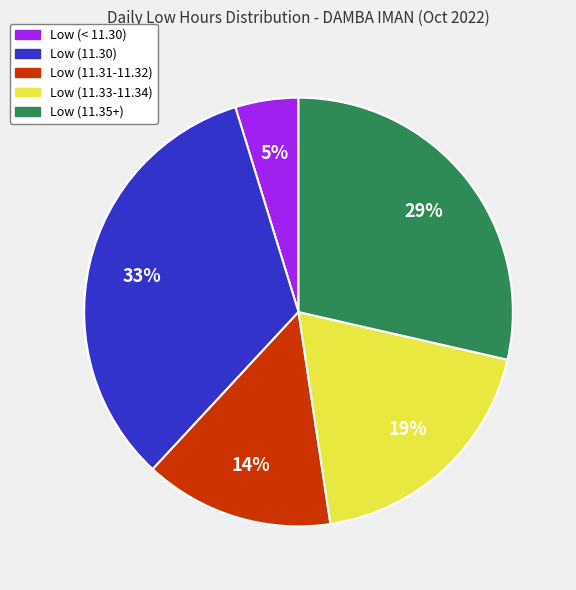

Does any single category account for the majority?

No